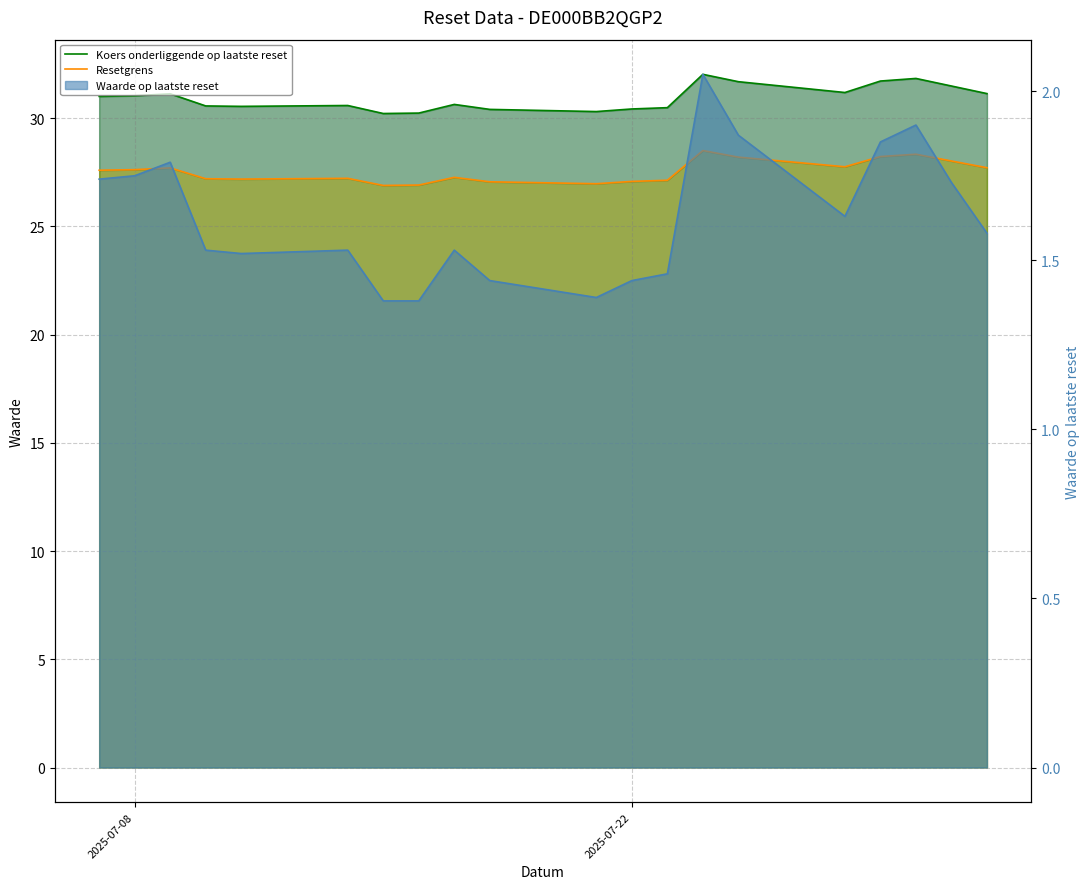

What position from the right is 3?

17